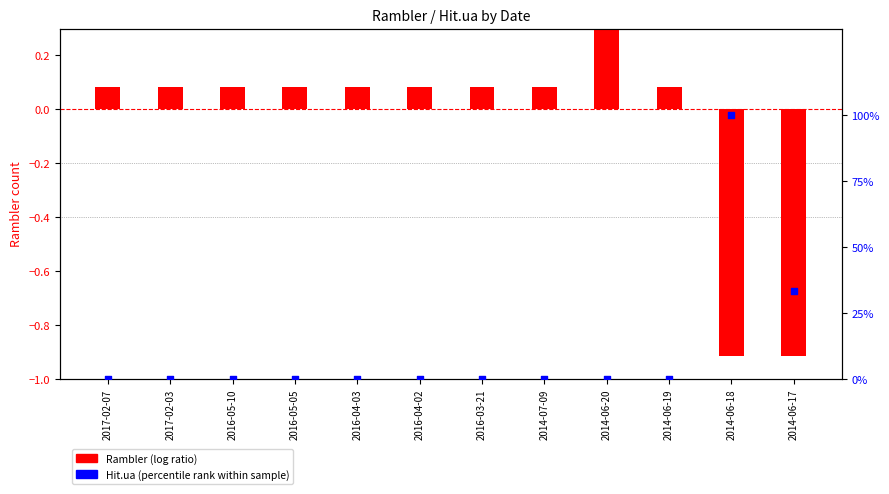

At how many categories does at least one series exceed 65?

1